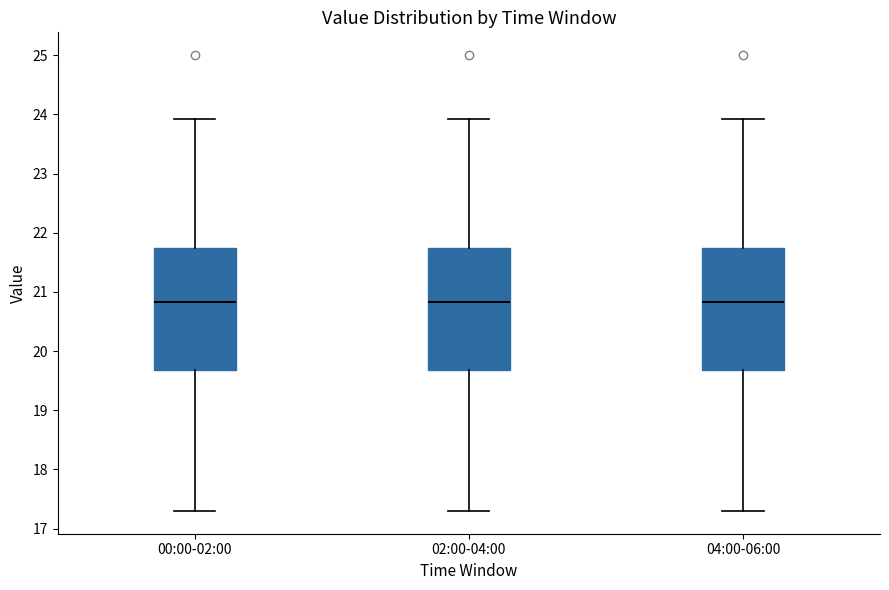

Where does the median line of the box for 00:00-02:00 sit on the y-axis? The values are not printed on the chart, so give them approximately, as read against the axis.

20.8